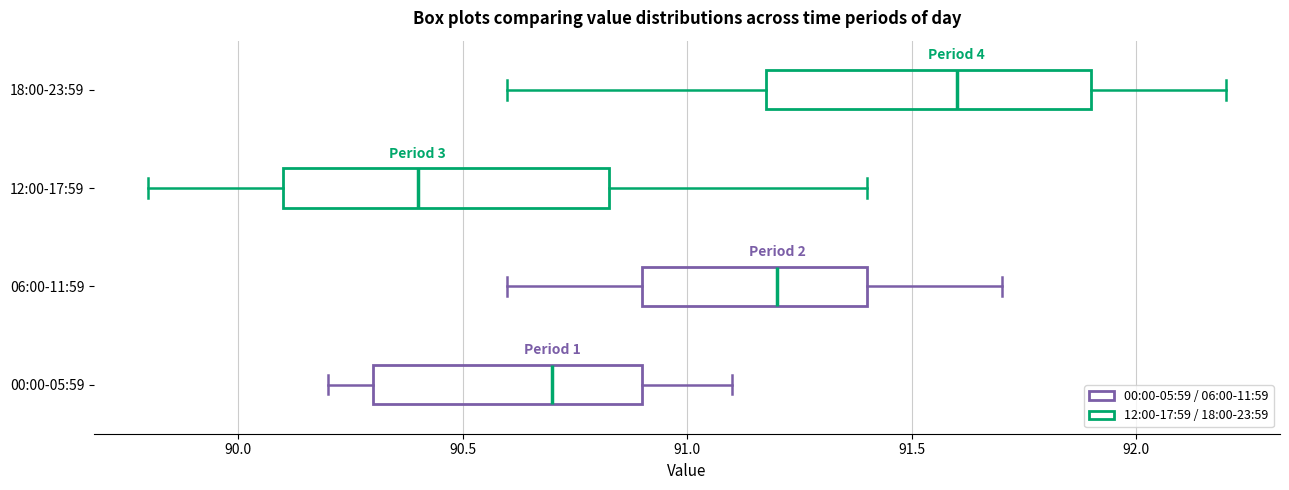

Reading bottom to top, transcribe this box plot: for each box, give where its median line is, the range the box spans, and where its two whiskers end, as read against the x-axis. The values are not printed on the chart, so give them approximately, as read against the axis.

00:00-05:59: median 90.70, box 90.30 to 90.90, whiskers 90.20 to 91.10
06:00-11:59: median 91.20, box 90.90 to 91.40, whiskers 90.60 to 91.70
12:00-17:59: median 90.40, box 90.10 to 90.85, whiskers 89.80 to 91.40
18:00-23:59: median 91.60, box 91.20 to 91.90, whiskers 90.60 to 92.20